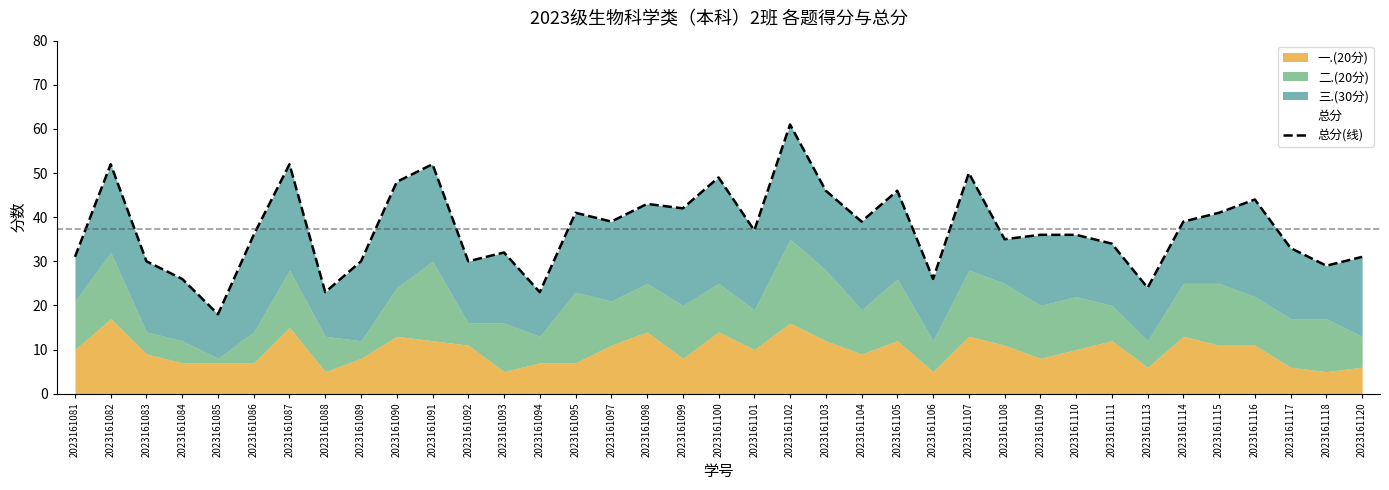

How many points are higher than both their immediate neighbors (excluding endpoints)?

11